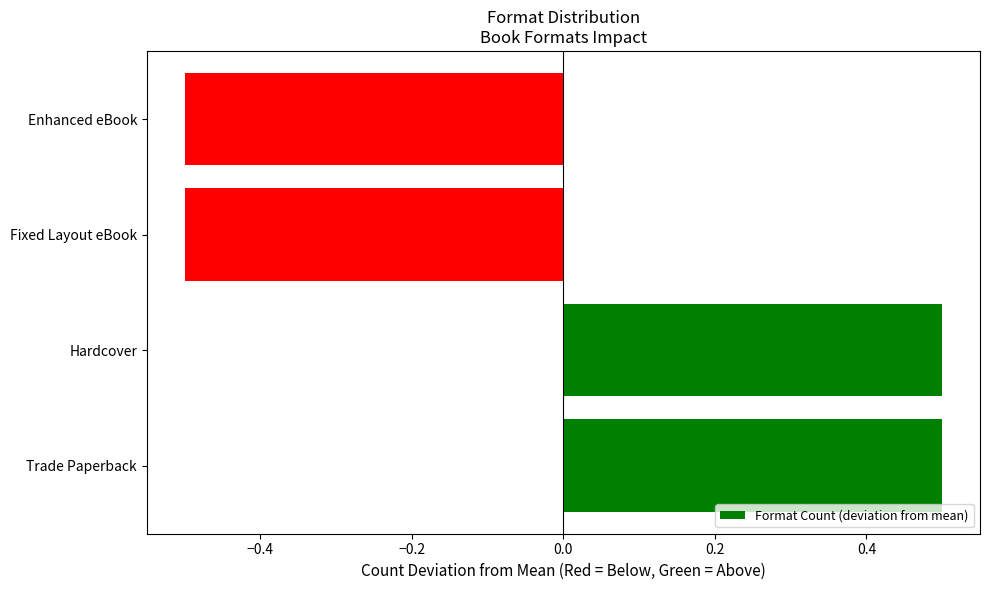

What is the maximum value shown in the chart?

0.5